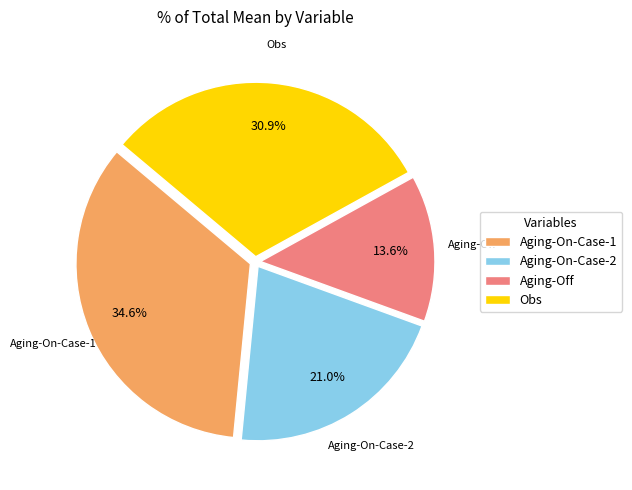

What percentage is the Aging-On-Case-2 slice, to the nearest percent?

21%